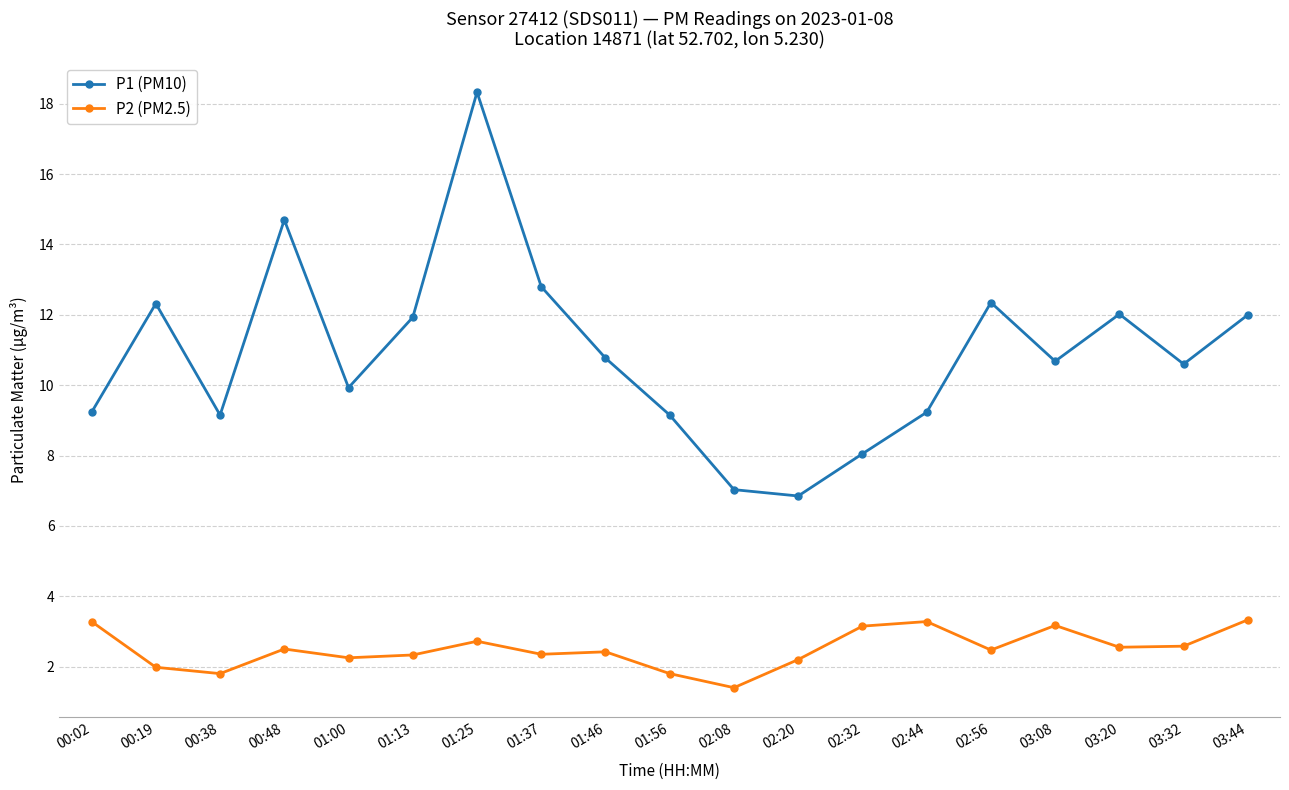

Is it true that P2 (PM2.5) equals 1.8 at 01:56?

True